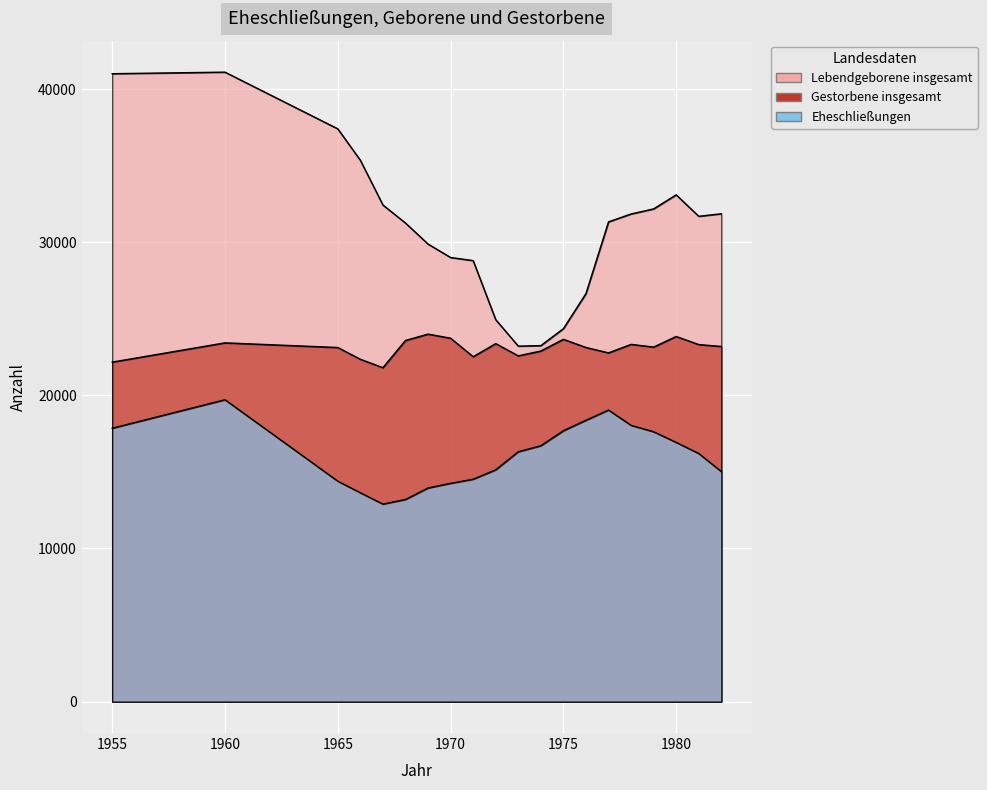

Does the chart display data point markers on the line(s)?

No